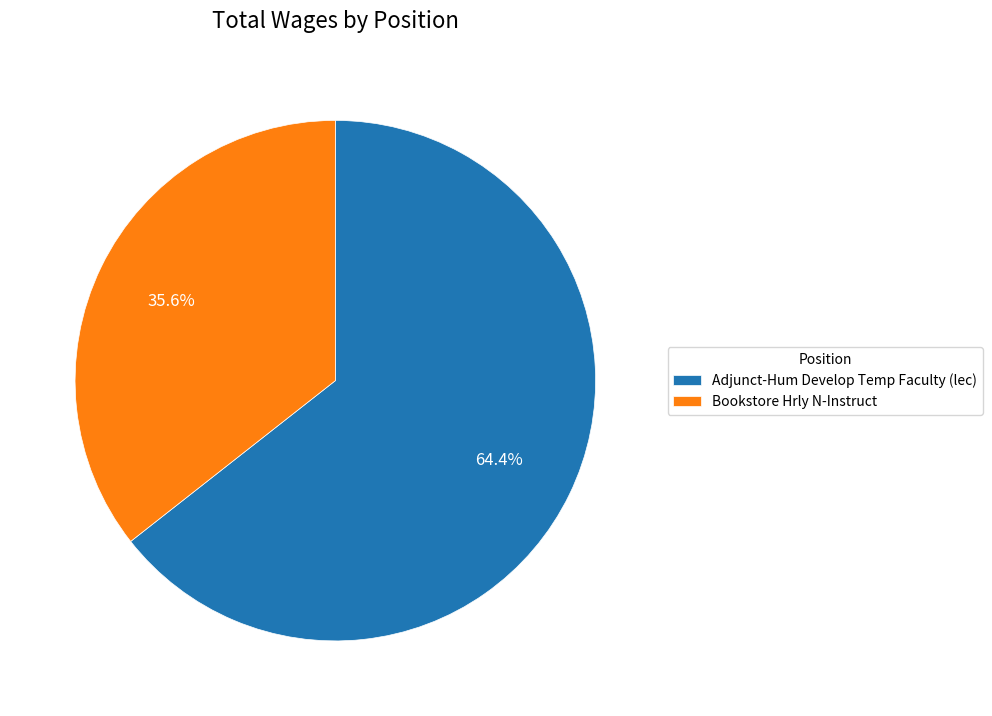

Does Bookstore Hrly N-Instruct represent more than half of the total?

No